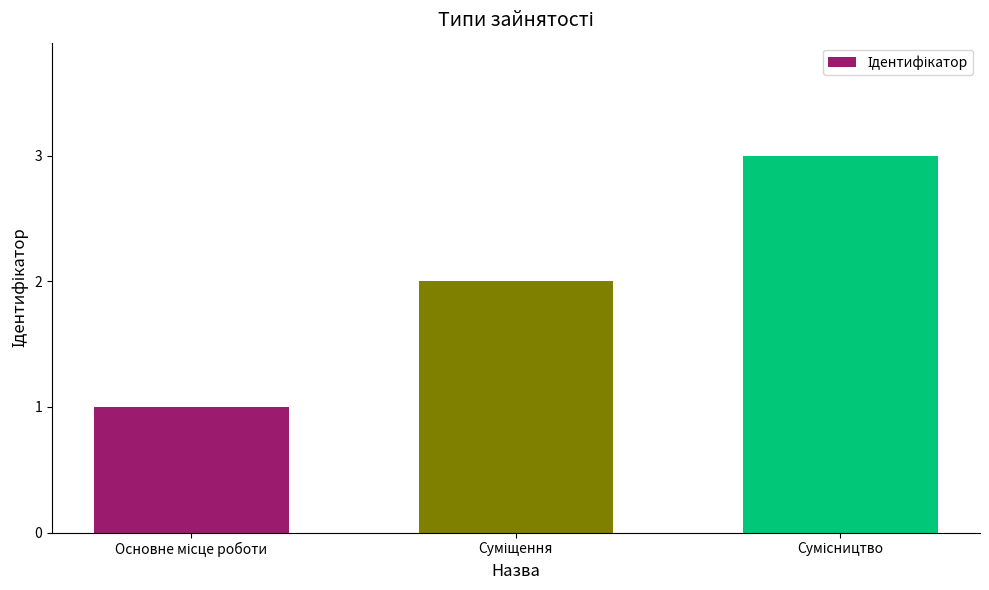

What is the sum of all values?

6